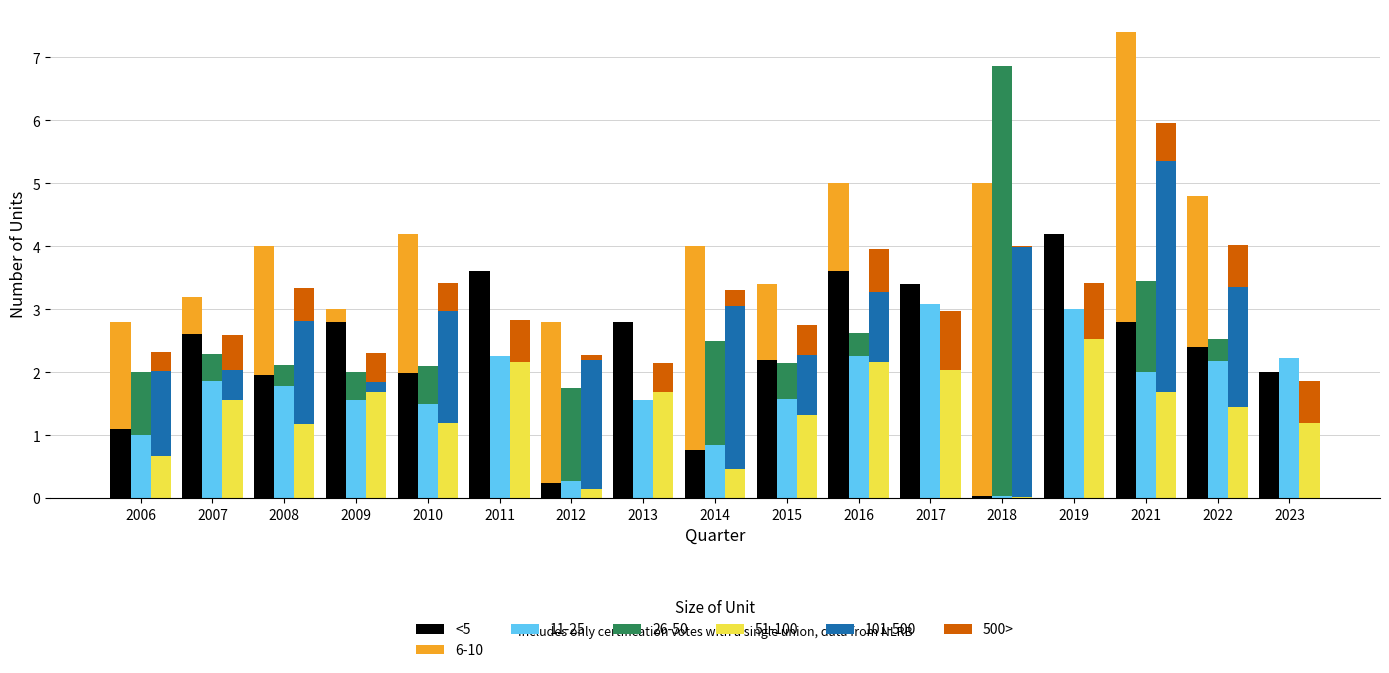

What is the difference between the highest and lowest values at 2011?

2.9